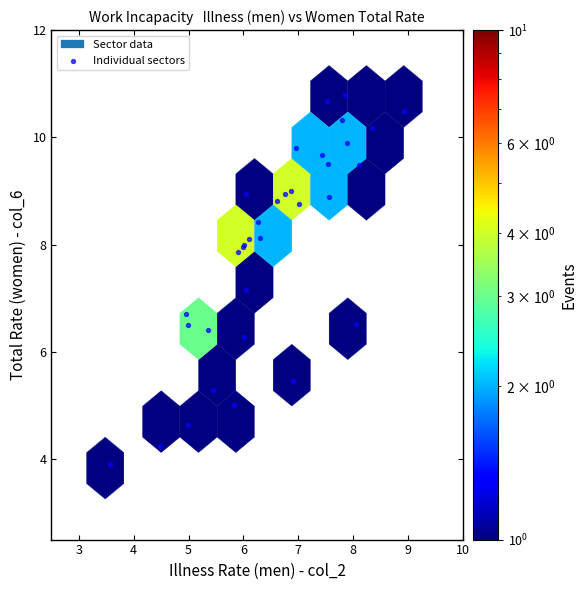

What Y value in the scatter plot is closest to 7?

7.2